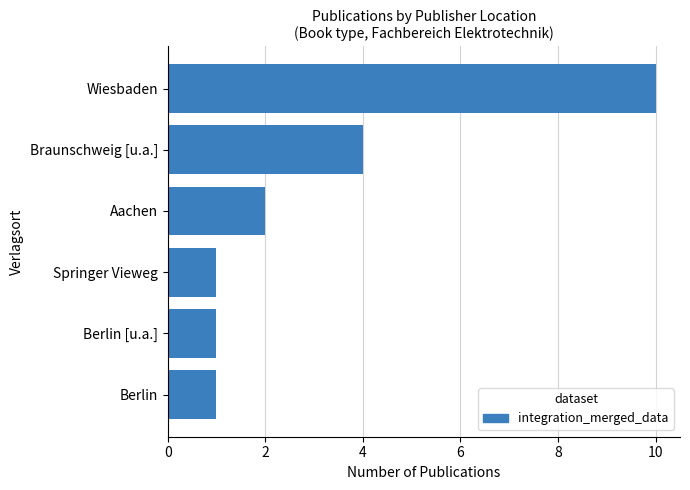

What is the average value?

3